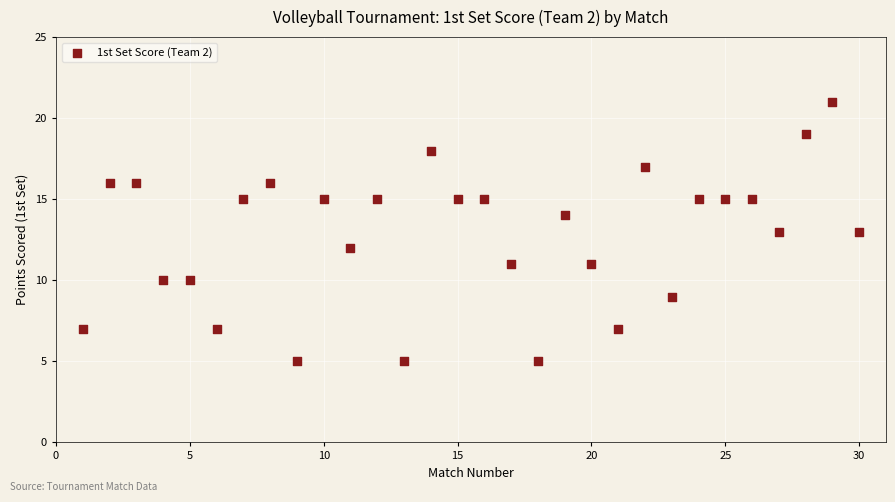

What is the range of X values (max minus min)?

29